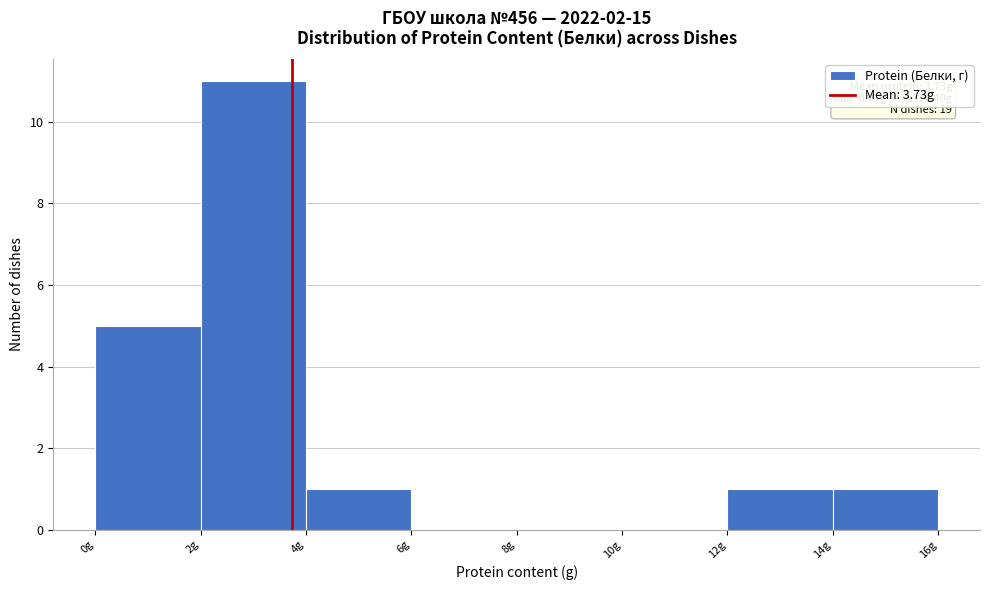

Over which range of the x-axis is the bar tallest?

2 to 4